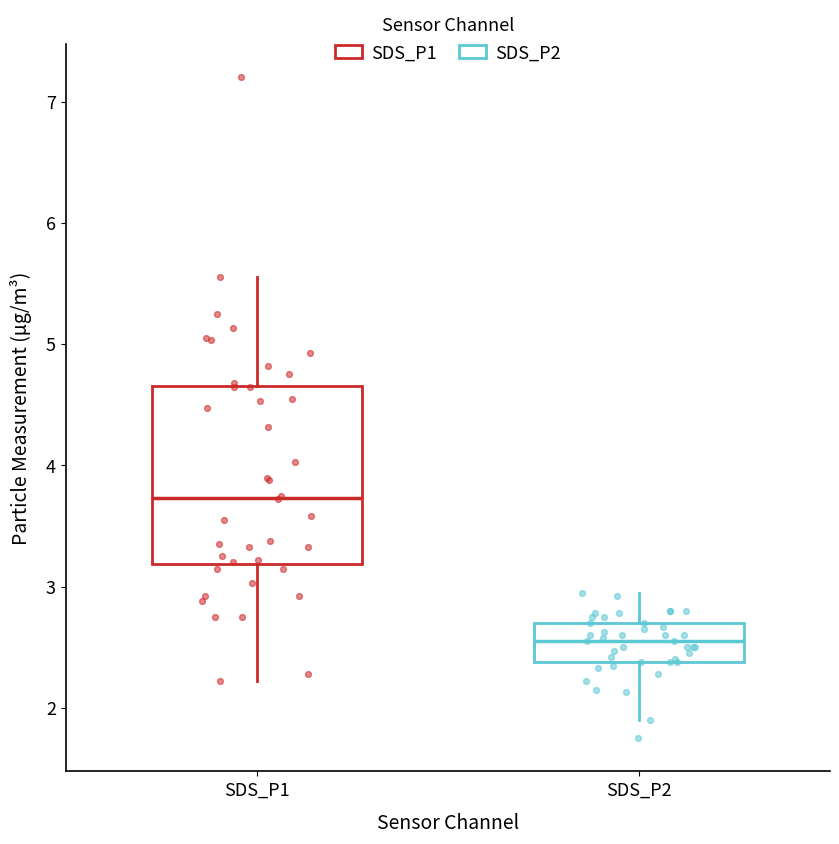

Reading left to right, read every box against the y-axis: the position of its median line, the range the box covers, and the ends of its whiskers. The values are not printed on the chart, so give them approximately, as read against the axis.

SDS_P1: median 3.7, box 3.2 to 4.7, whiskers 2.2 to 5.6
SDS_P2: median 2.6, box 2.4 to 2.7, whiskers 1.9 to 3.0